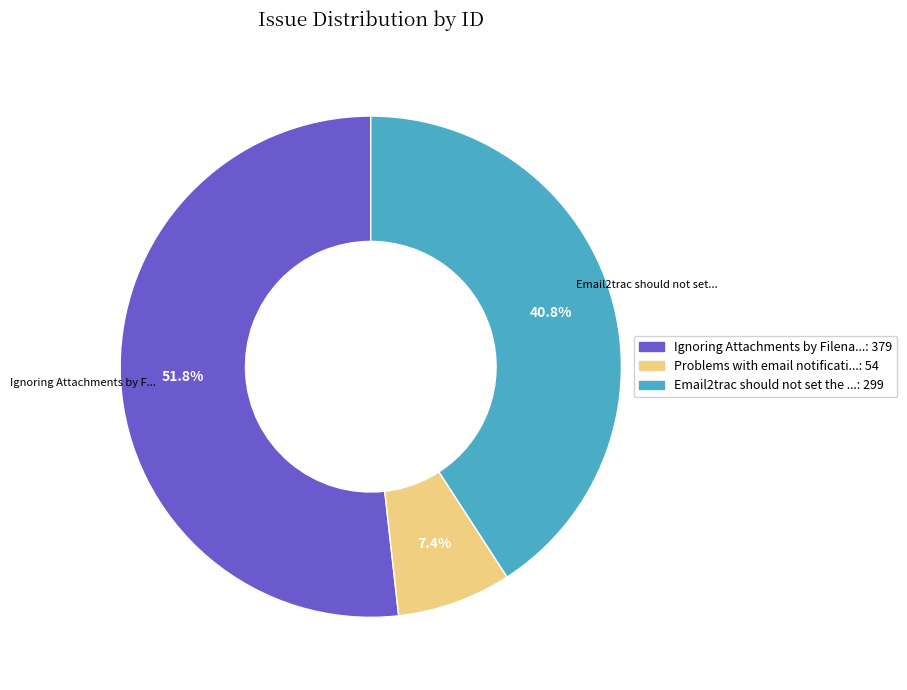

Does any single category account for the majority?

Yes